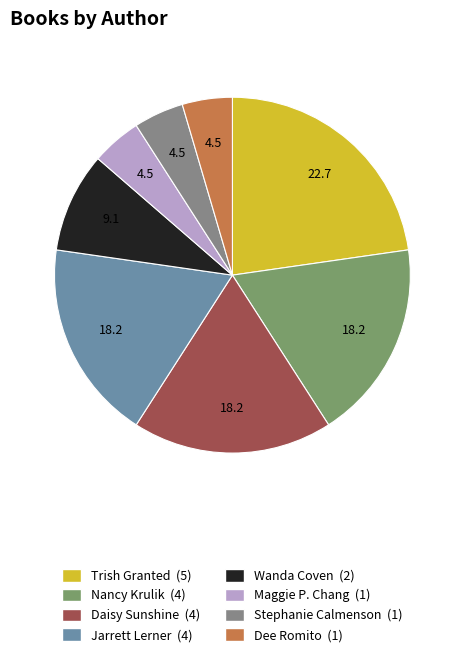

Is there a majority slice in this chart?

No